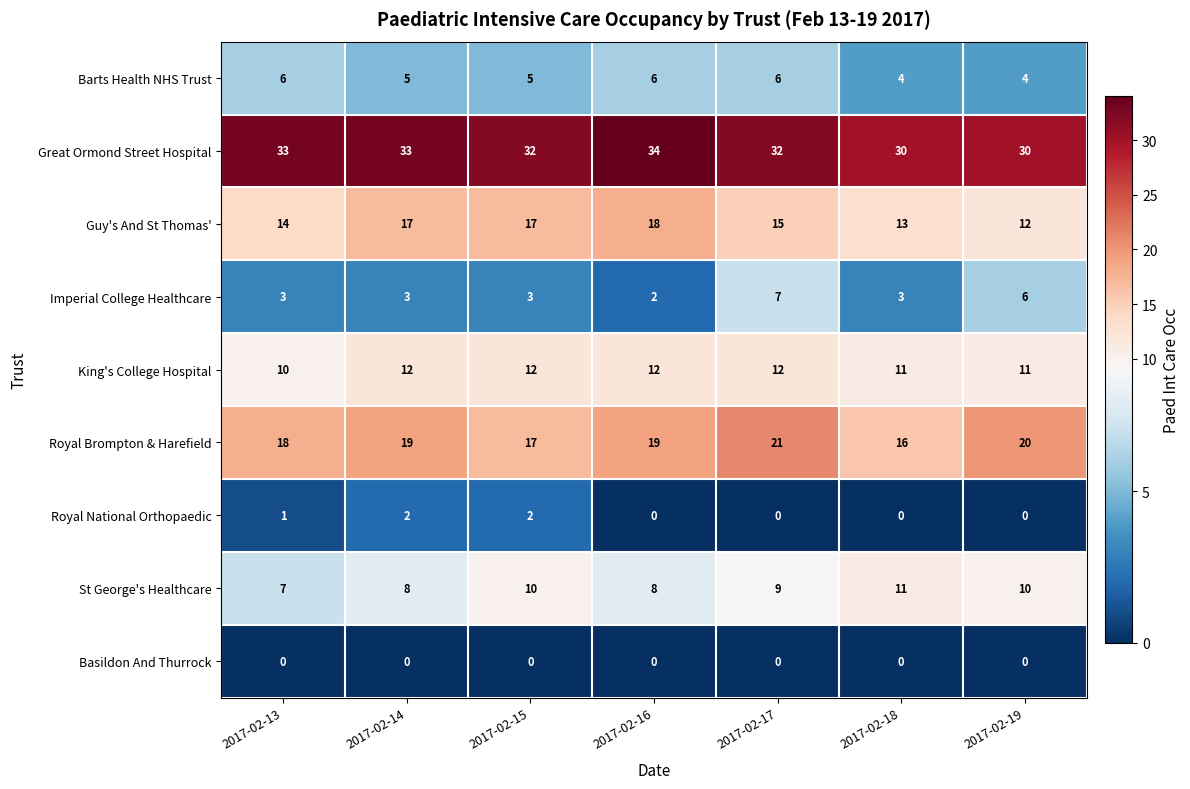

Between 2017-02-16 and 2017-02-17, which series saw the biggest shift?

Imperial College Healthcare